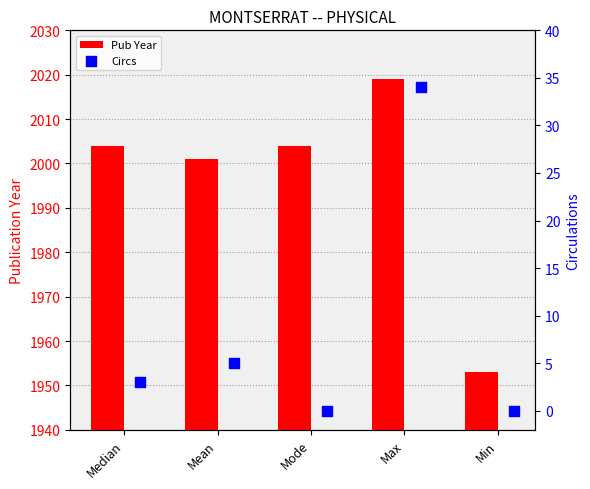

Is the value of Circs at Min greater than the value of Pub Year at Median?

No